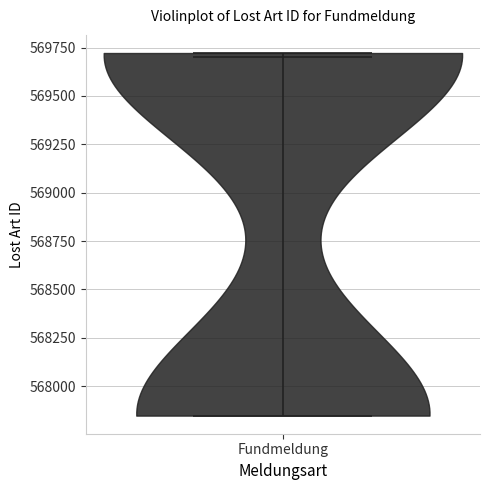

Read this violin plot against the y-axis: where its median line is, and the lowest and highest points the violin reaches. The values are not printed on the chart, so give them approximately, as read against the axis.

median line 569700, lowest point 567850, highest point 569700